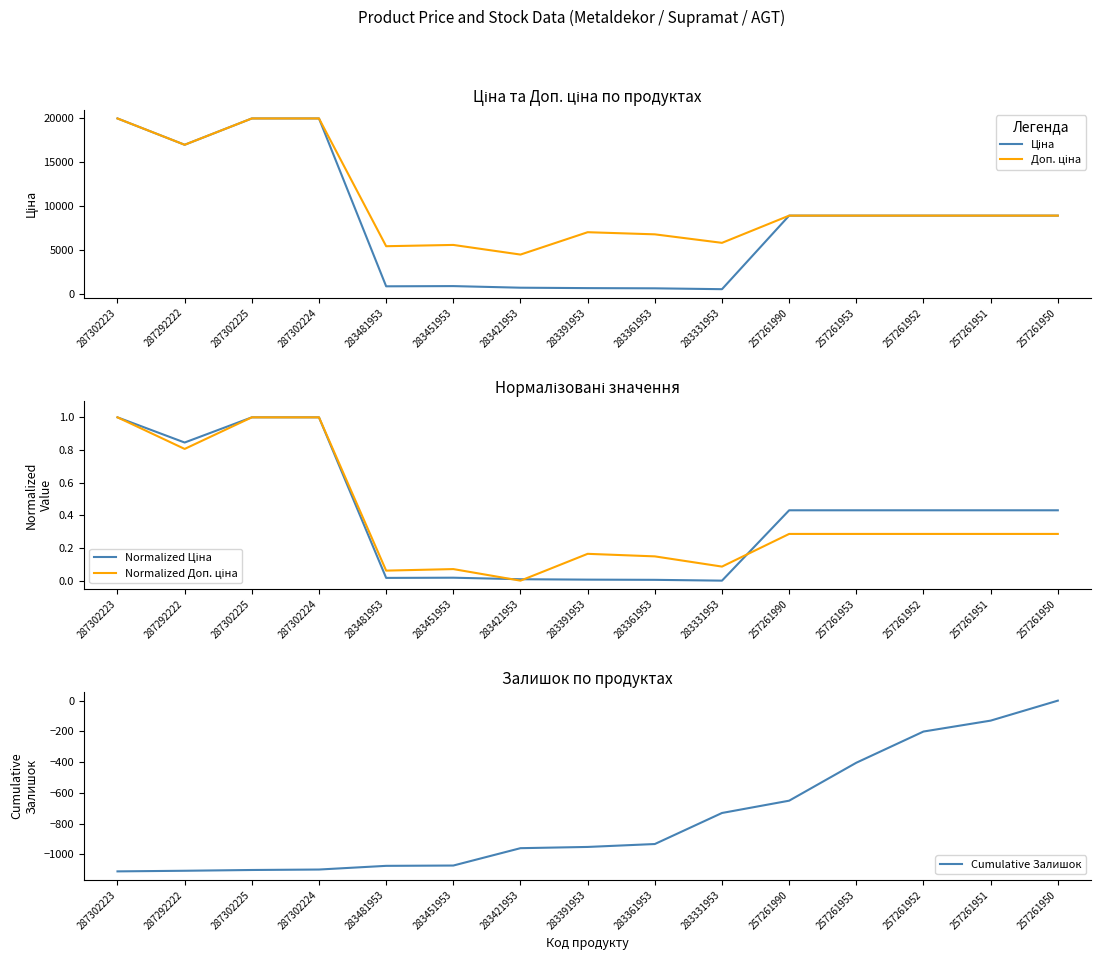

Reading right to left, transcribe all the data shown in this chart.

Ціна: 257261950=8934.1	257261951=8934.1	257261952=8934.1	257261953=8934.1	257261990=8934.1	283331953=584.4	283361953=681.0	283391953=705.1	283421953=752.2	283451953=934.5	283481953=910.4	287302224=19964.2	287302225=19964.2	287292222=16976.3	287302223=19964.2
Доп. ціна: 257261950=8934.1	257261951=8934.1	257261952=8934.1	257261953=8934.1	257261990=8934.1	283331953=5843.9	283361953=6809.8	283391953=7051.3	283421953=4513.3	283451953=5607.2	283481953=5462.3	287302224=19964.2	287302225=19964.2	287292222=16976.3	287302223=19964.2
Normalized Ціна: 257261950=0.4	257261951=0.4	257261952=0.4	257261953=0.4	257261990=0.4	283331953=0.0	283361953=0.0	283391953=0.0	283421953=0.0	283451953=0.0	283481953=0.0	287302224=1.0	287302225=1.0	287292222=0.8	287302223=1.0
Normalized Доп. ціна: 257261950=0.3	257261951=0.3	257261952=0.3	257261953=0.3	257261990=0.3	283331953=0.1	283361953=0.1	283391953=0.2	283421953=0.0	283451953=0.1	283481953=0.1	287302224=1.0	287302225=1.0	287292222=0.8	287302223=1.0
Cumulative Залишок: 257261950=0.0	257261951=-130.0	257261952=-201.0	257261953=-404.0	257261990=-651.0	283331953=-731.0	283361953=-933.0	283391953=-952.0	283421953=-960.0	283451953=-1073.0	283481953=-1075.0	287302224=-1099.0	287302225=-1102.0	287292222=-1107.0	287302223=-1111.0